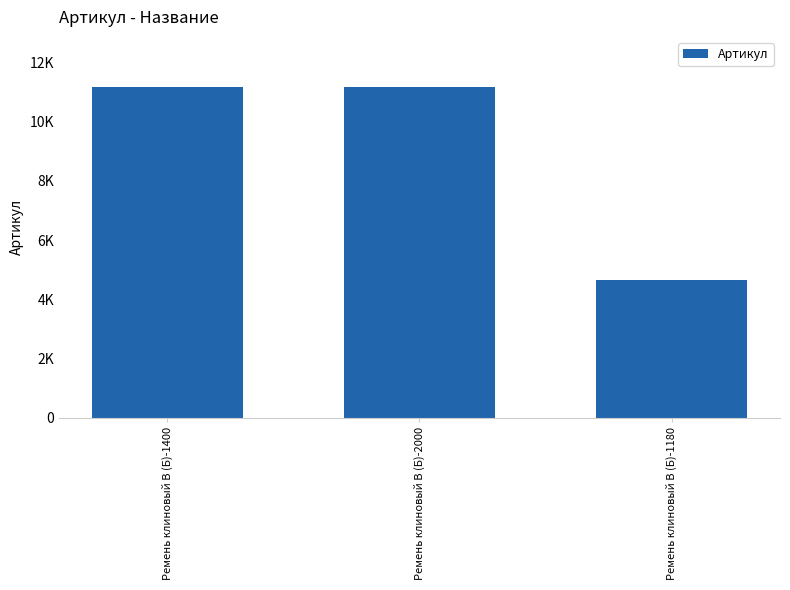

What is the difference between the values at Ремень клиновый В (Б)-1400 and Ремень клиновый В (Б)-2000?

1